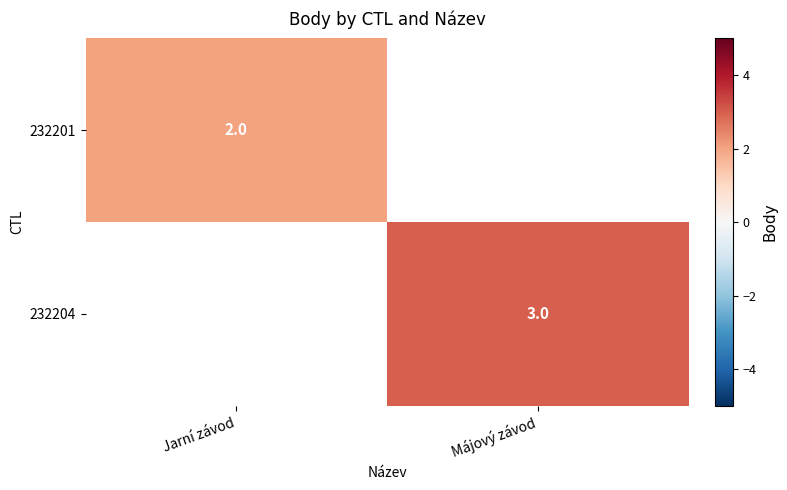

What is the minimum value shown in the chart?

2.0